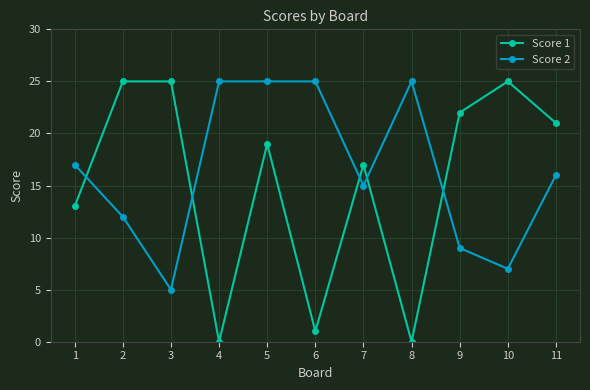

Where is the first local minimum for Score 1?

4